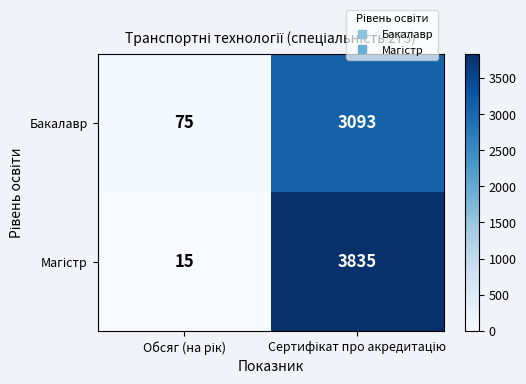

What is the difference between the maximum and minimum values in the Бакалавр series?

3018